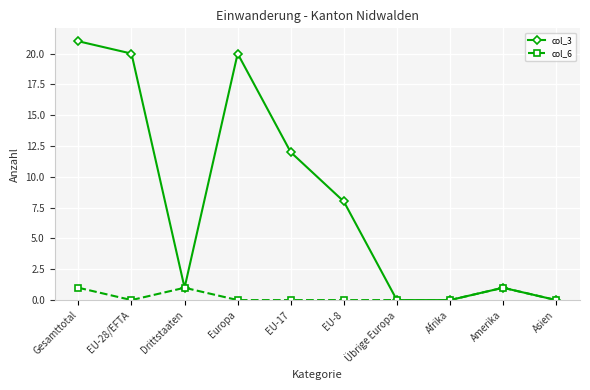

Reading right to left, list all the values displayed in this chart.

col_3: 0	1	0	0	8	12	20	1	20	21
col_6: 0	1	0	0	0	0	0	1	0	1